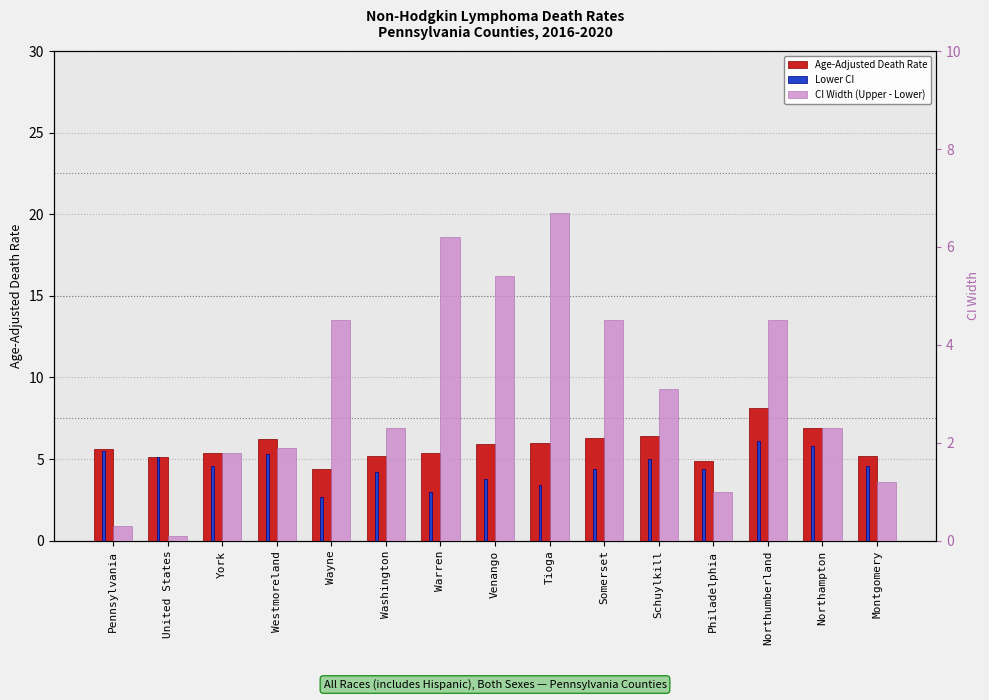

At which label does Lower CI first exceed 4?

Pennsylvania